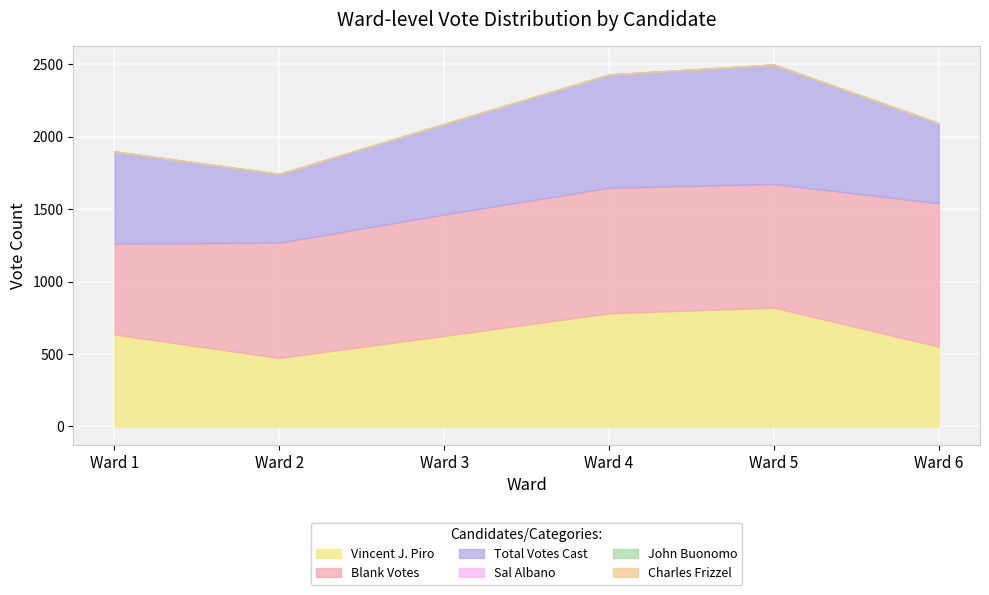

The Sal Albano series shows 1 at Ward 6. True or false?

False